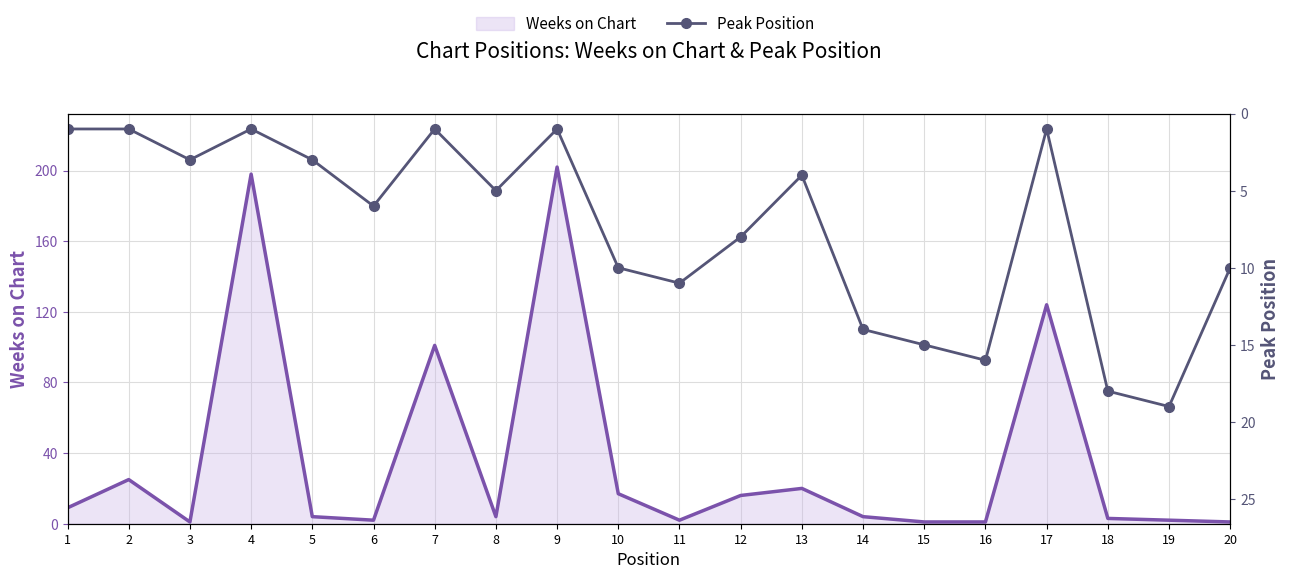

What is the smallest value displayed?

1